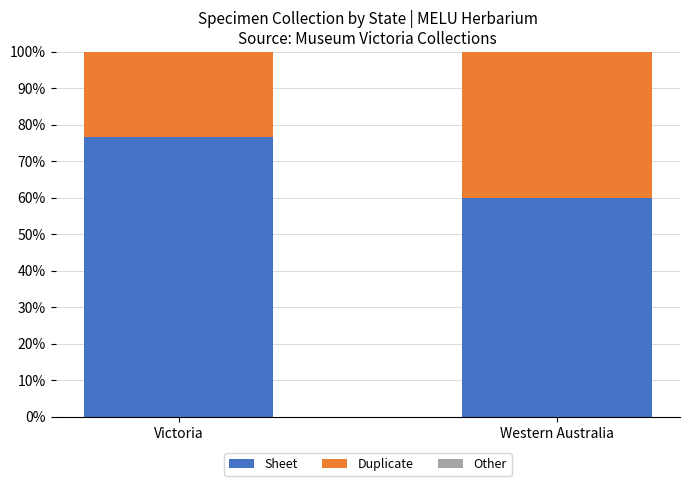

What is the sum of the Sheet values at Western Australia and Victoria?

136.5